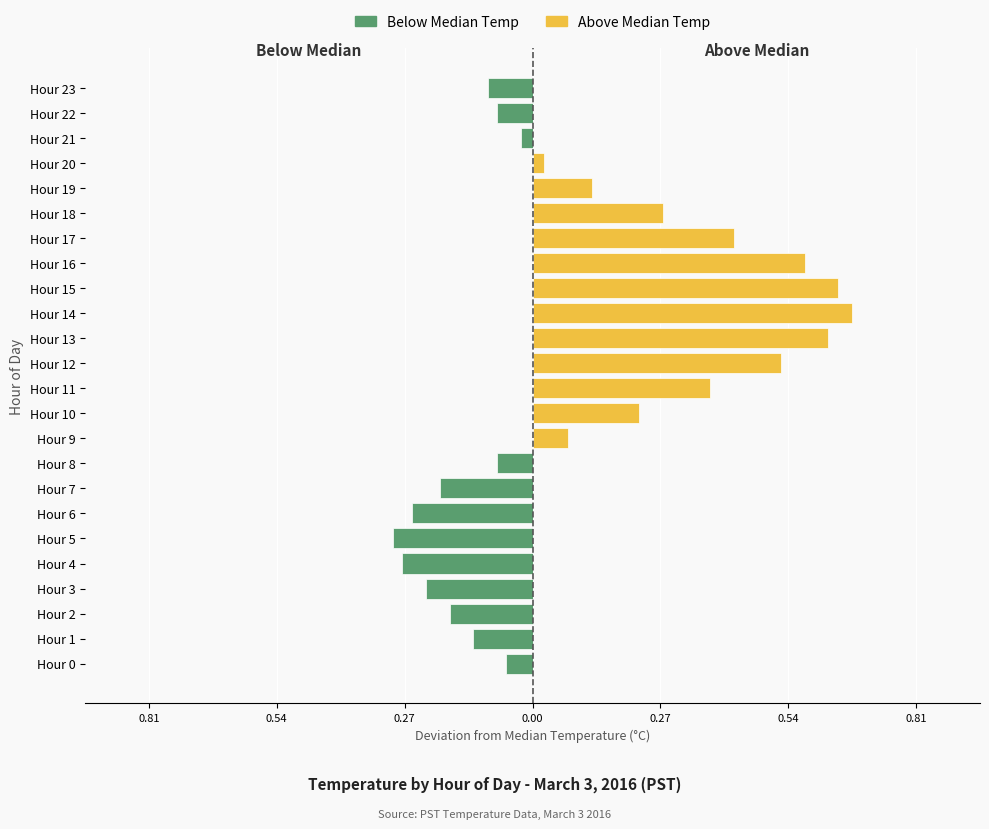

True or false: Above Median Temp has a value of 0.0 at Hour 2.

True